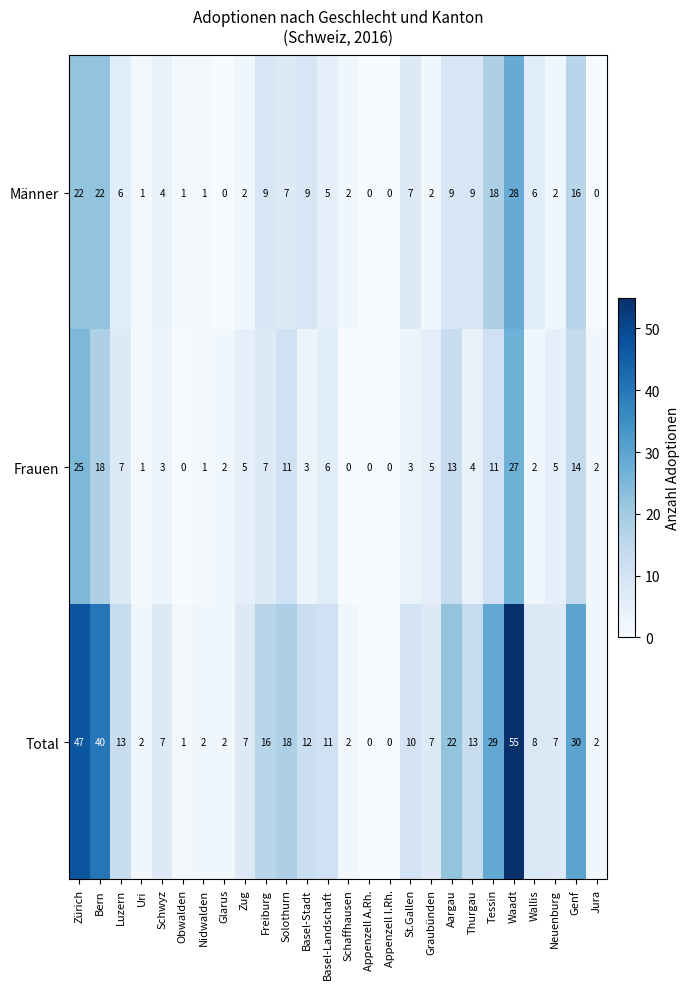

What is the difference between the second highest and second lowest values in the Männer series?

22